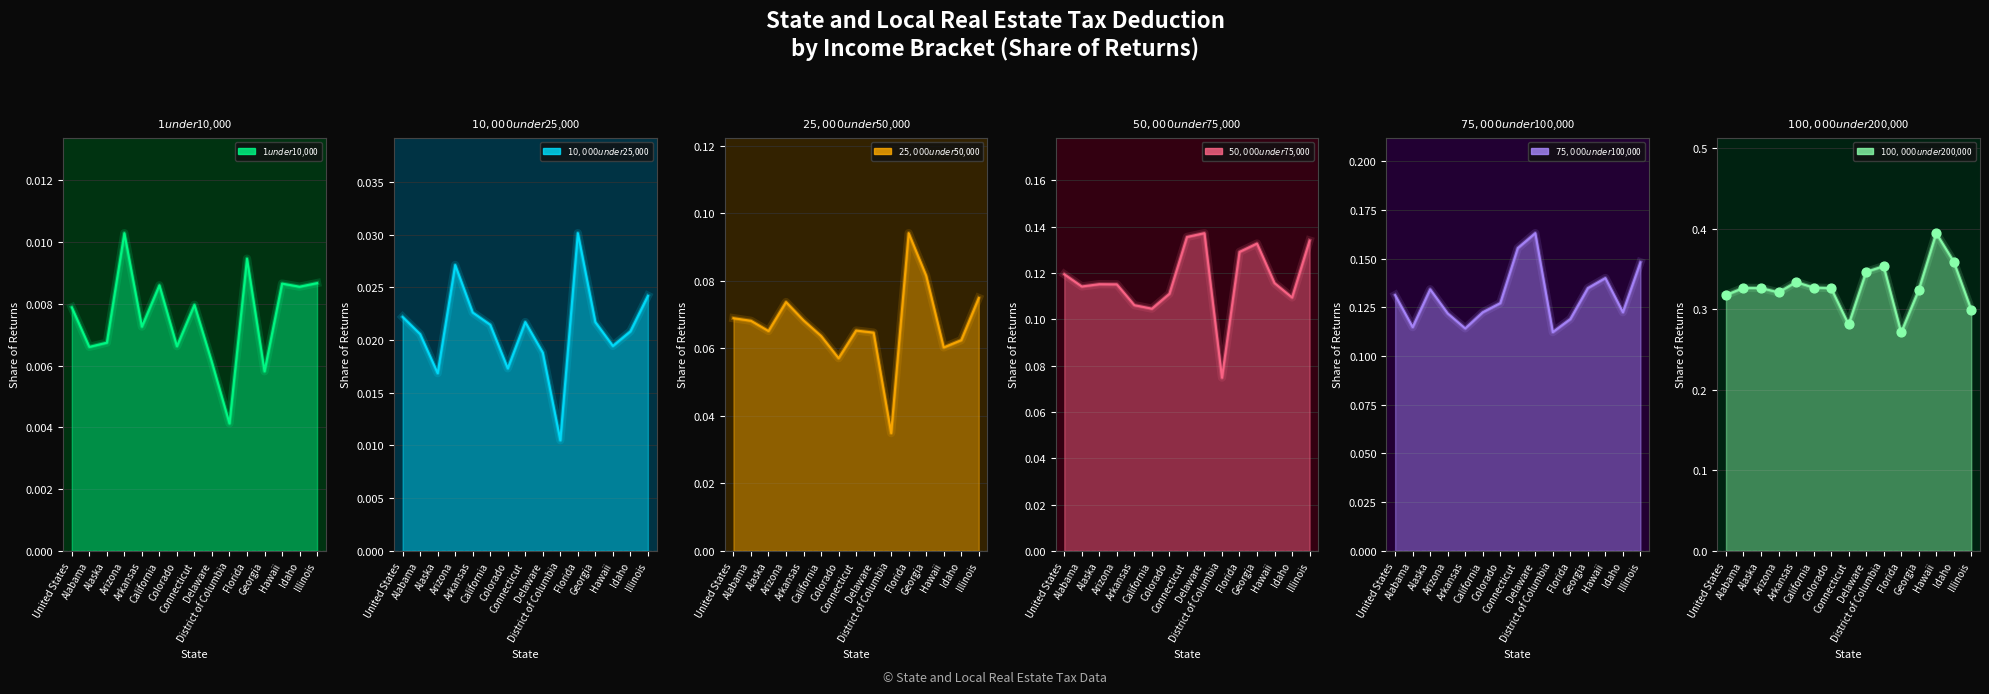

Which series contains the highest Y value?

$100,000 under $200,000